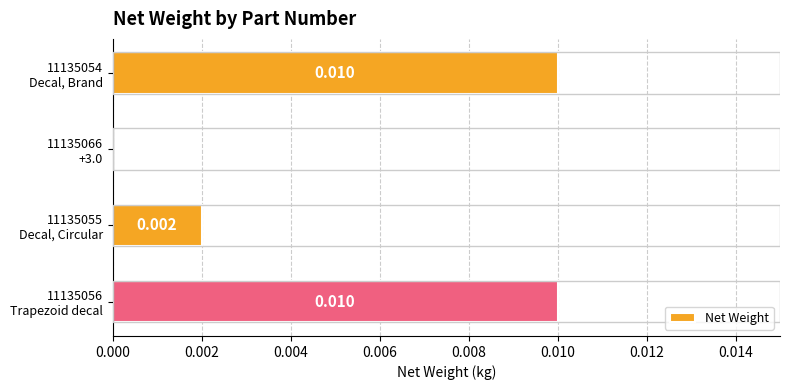

Does the chart contain stacked bars?

No